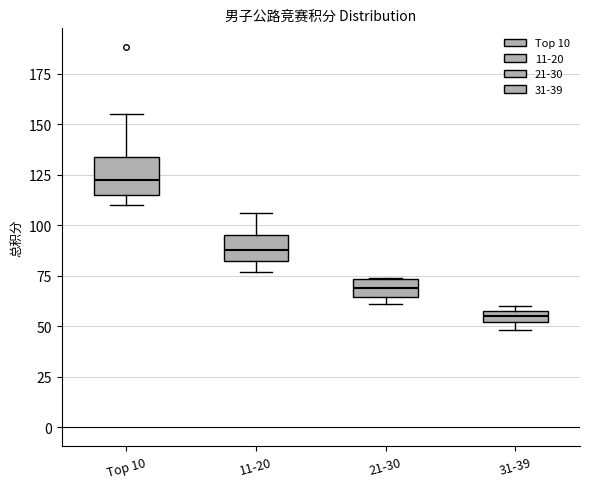

Comparing the boxes themselves (not the whiskers), which one is the tallest?

Top 10